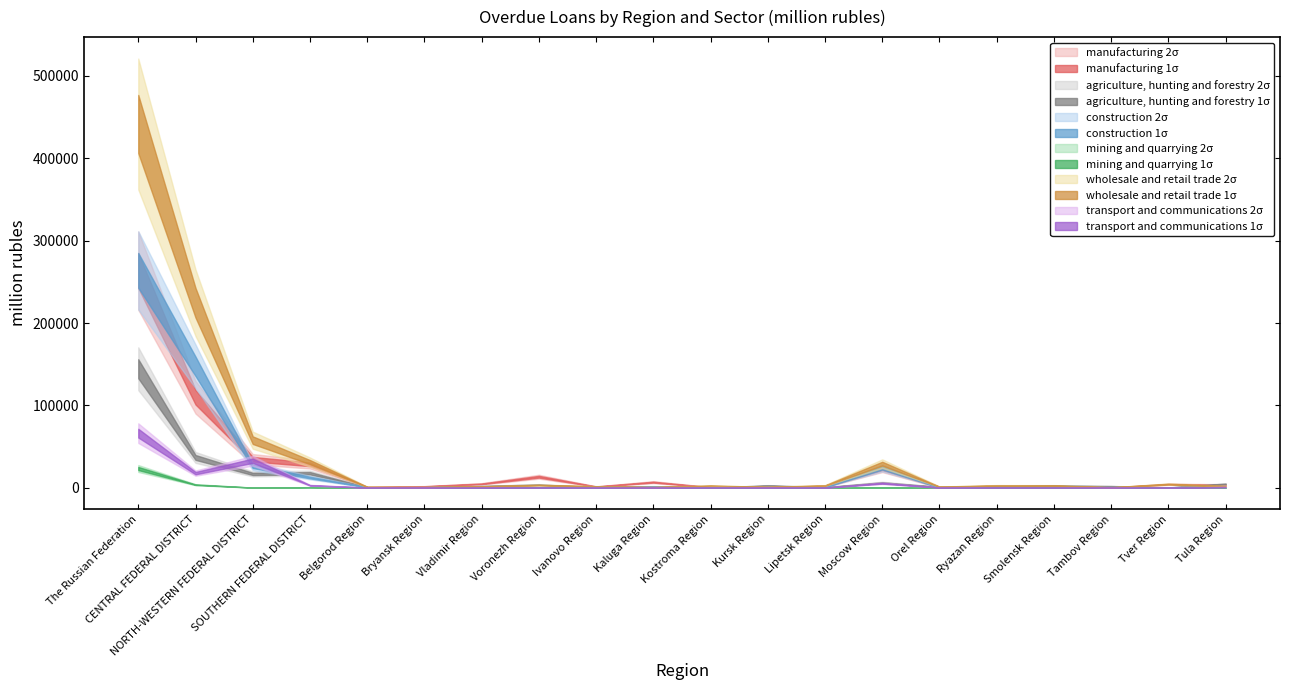

What is the label of the 14th point from the right?

Vladimir Region